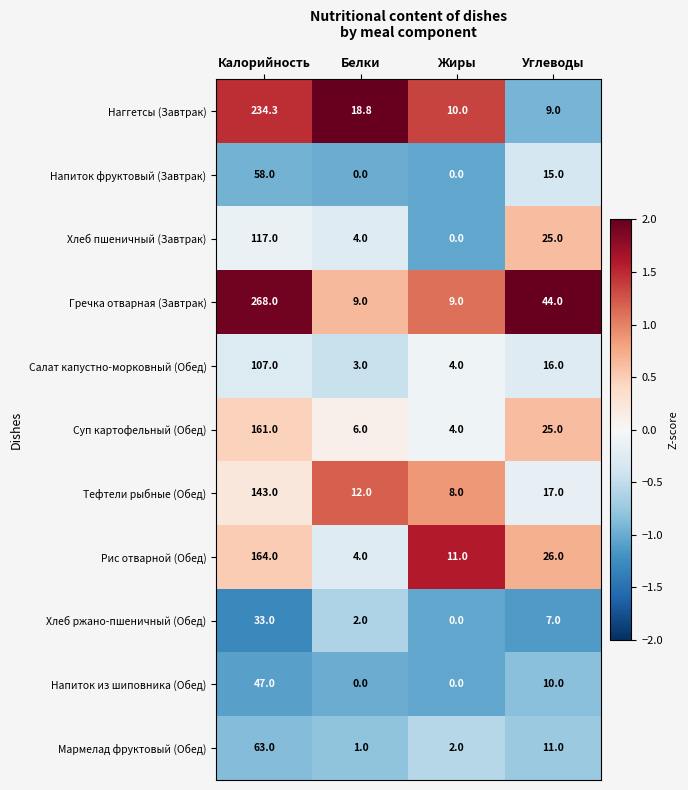

The value of Гречка отварная (Завтрак) at Белки is 9.0. True or false?

True